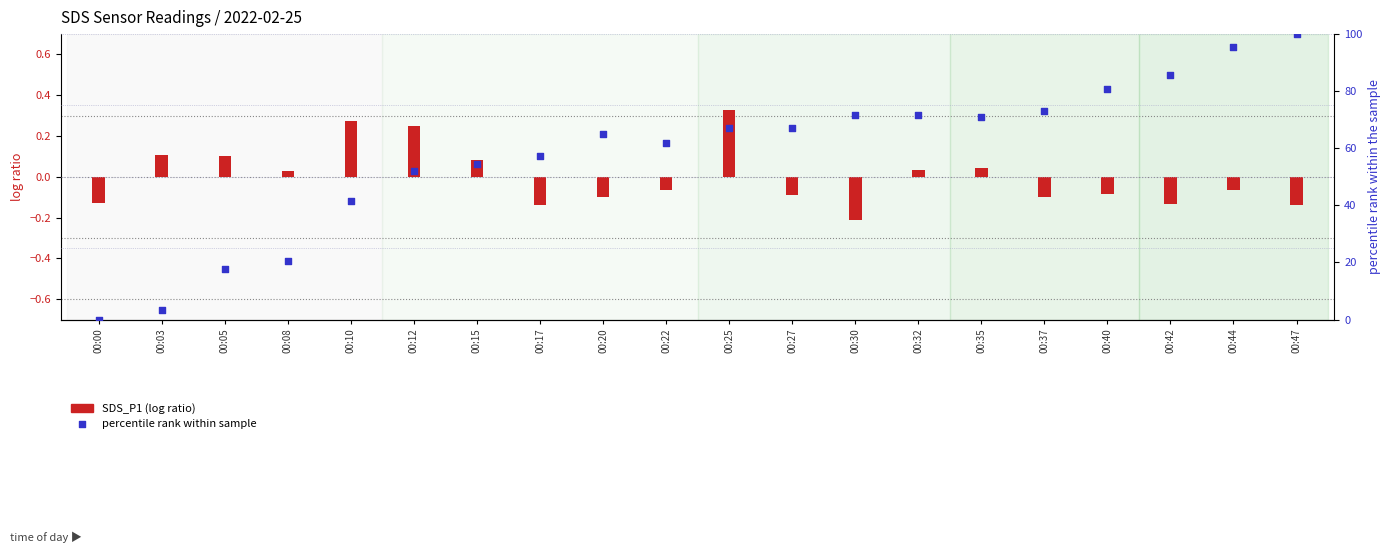

What is the total value across all series at 00:47?

99.9